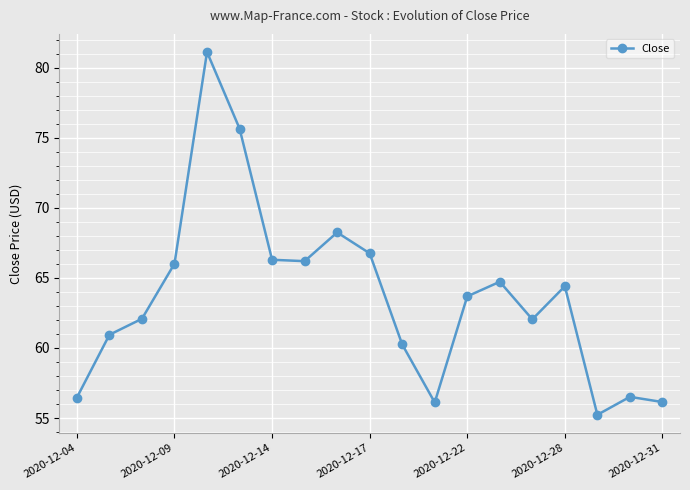

What is the value of the 10th point from the left?

66.8